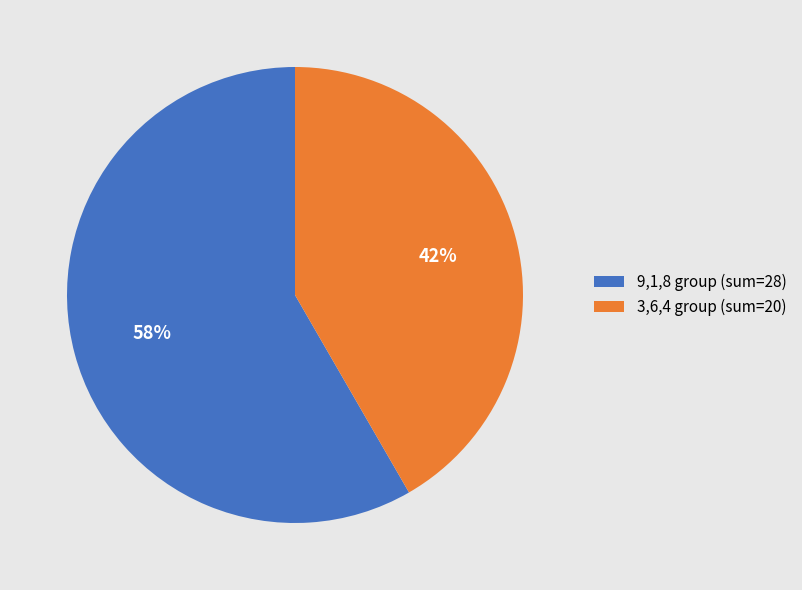

Which slice is the smallest?

3,6,4 group (sum=20)